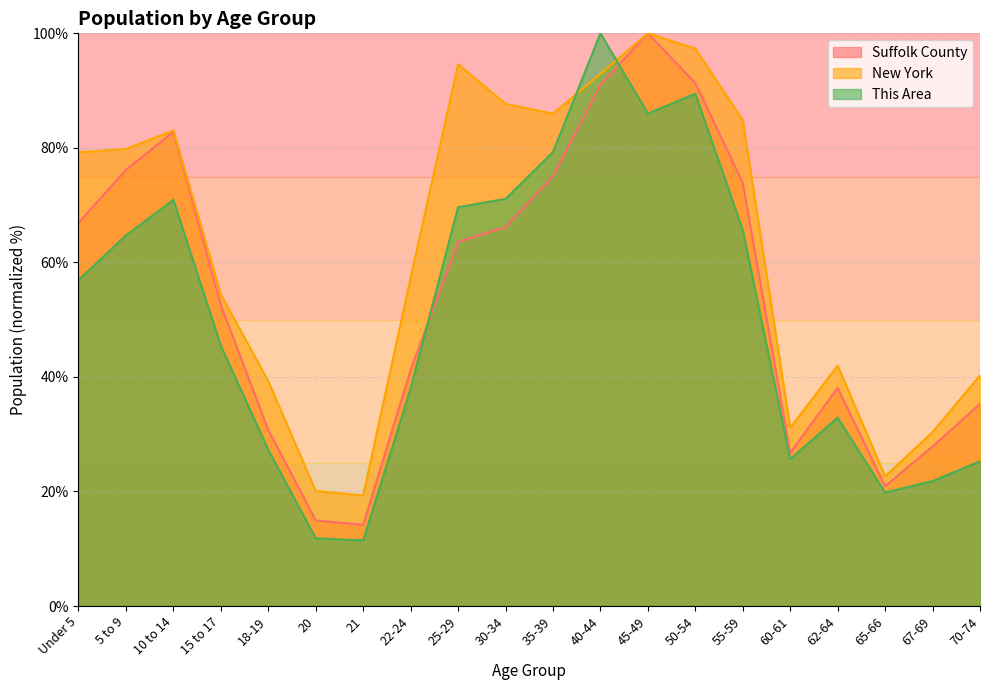

True or false: Suffolk County has more than 2 interior local peaks.

True